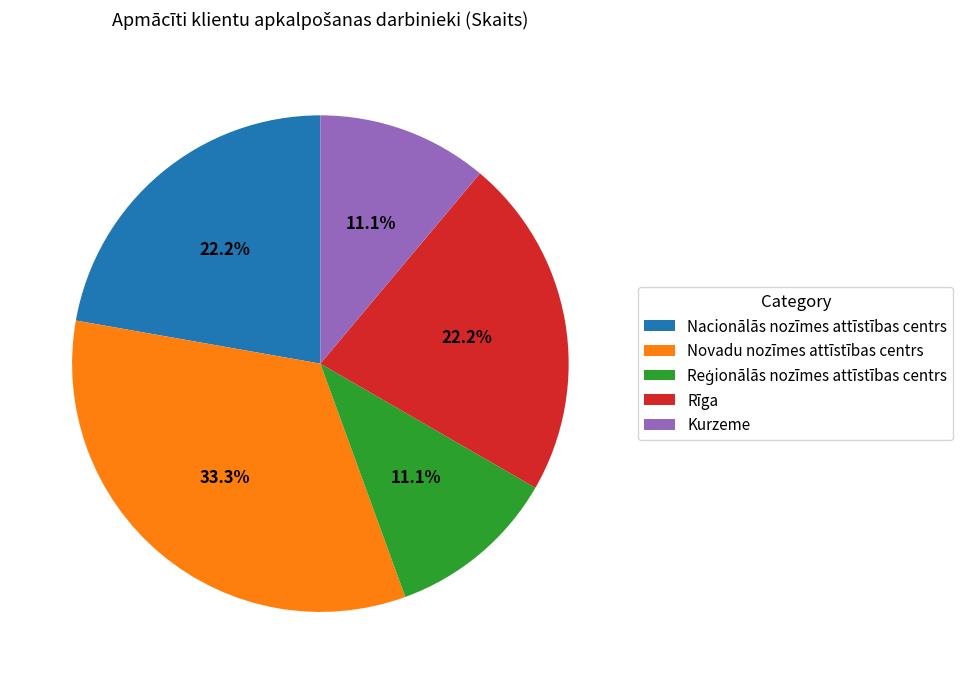

What portion of the pie excludes Nacionālās nozīmes attīstības centrs?

77.8%